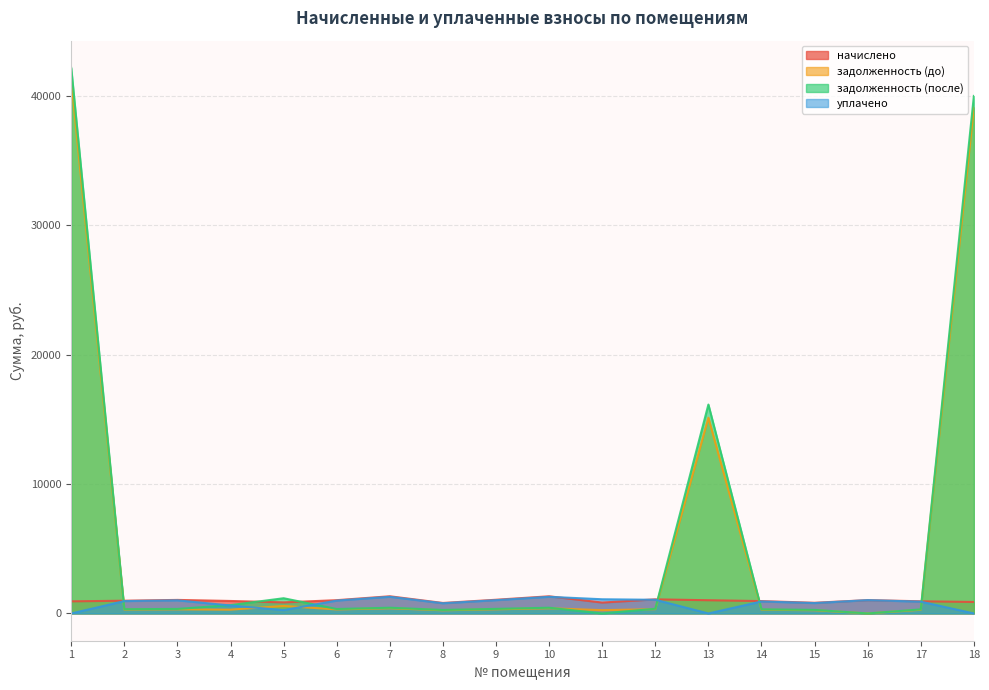

Where is the first local maximum for задолженность (до)?

3